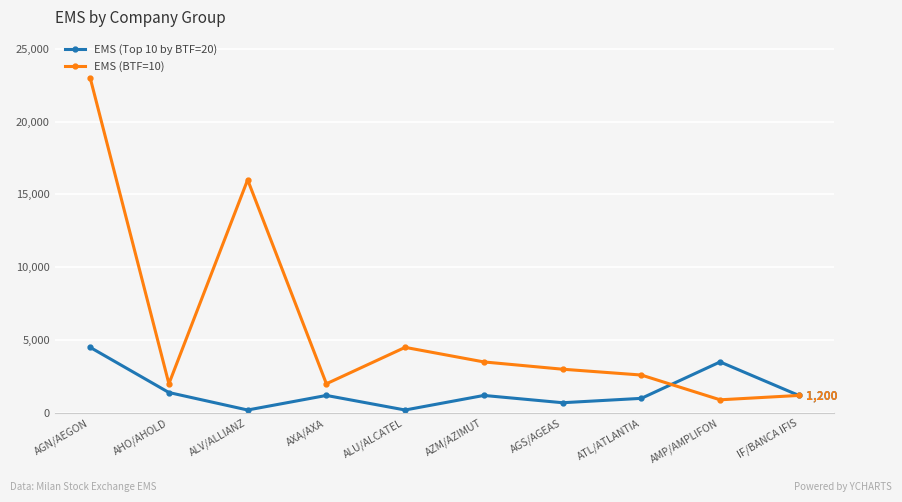

Where do EMS (Top 10 by BTF=20) and EMS (BTF=10) first cross each other?

ATL/ATLANTIA and AMP/AMPLIFON